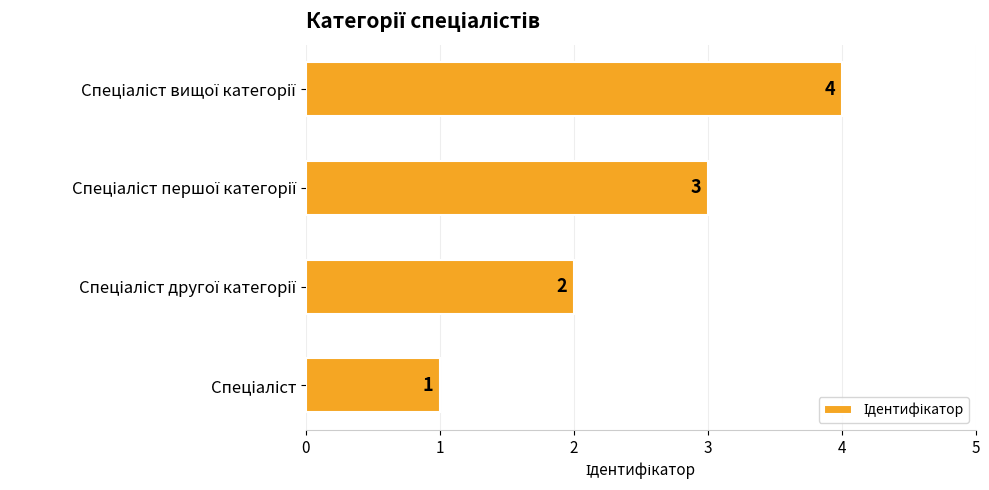

How many data points does each series have?

4